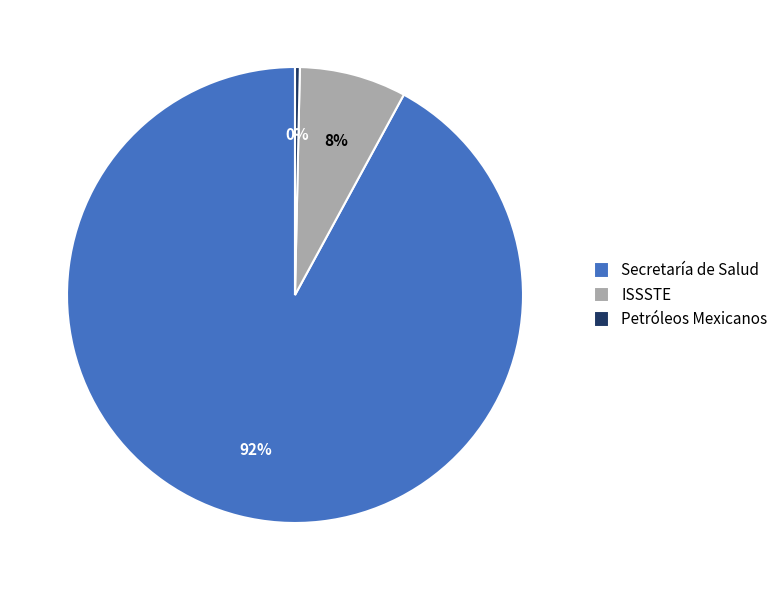

How many slices are in this pie chart?

3